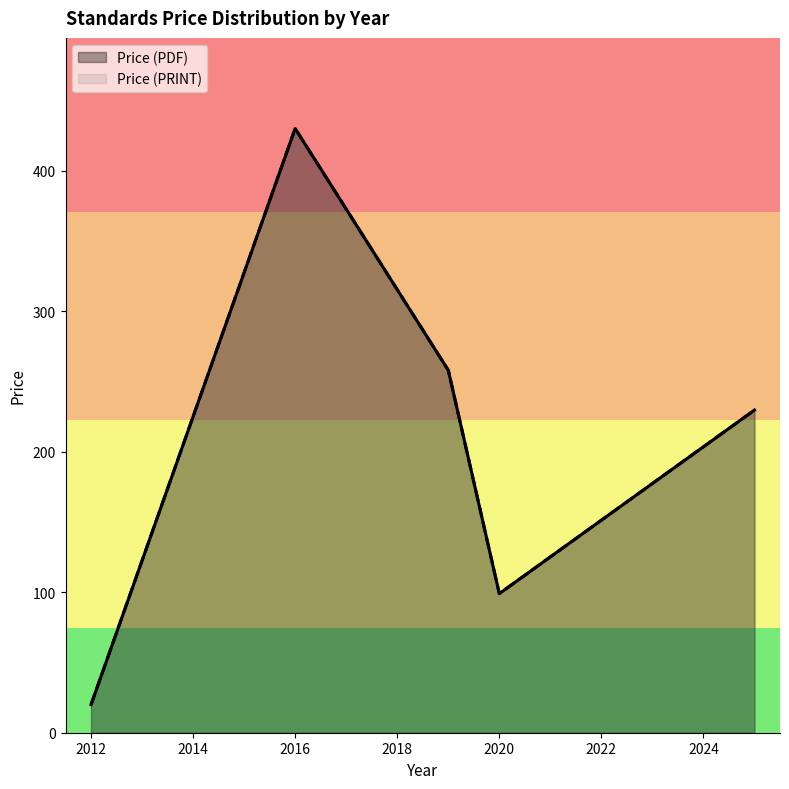

What is the smallest value displayed?

20.0